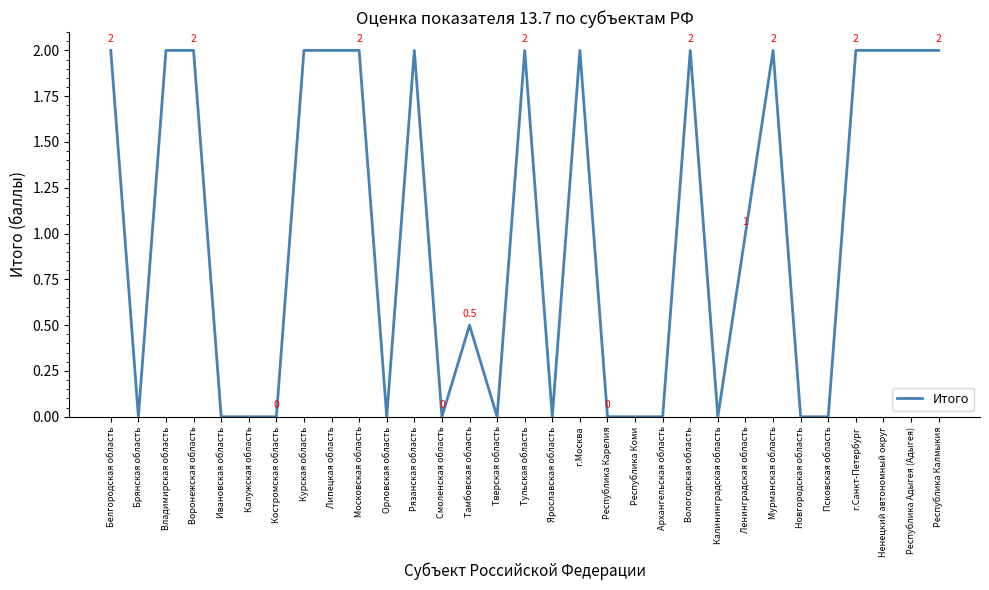

True or false: the data shows 1.4 at Калужская область.

False